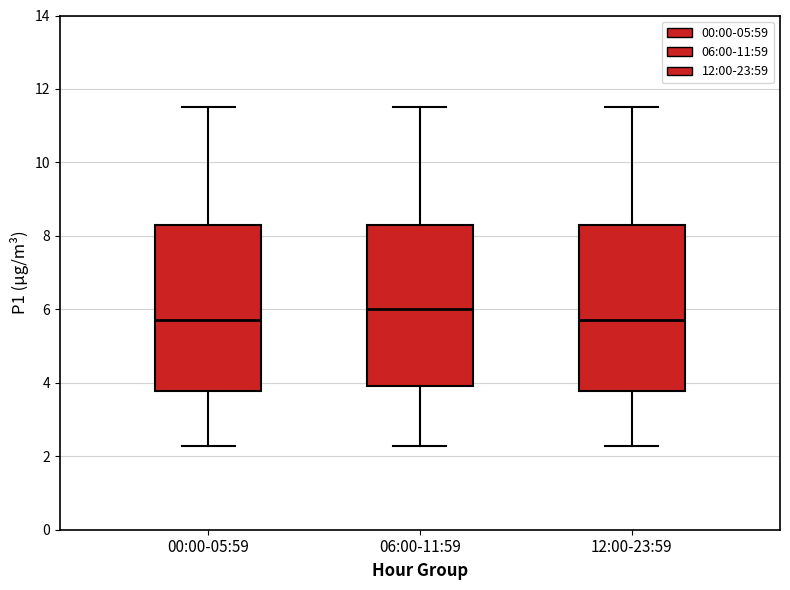

Reading left to right, read every box against the y-axis: the position of its median line, the range the box covers, and the ends of its whiskers. The values are not printed on the chart, so give them approximately, as read against the axis.

00:00-05:59: median 5.8, box 3.8 to 8.2, whiskers 2.2 to 11.6
06:00-11:59: median 6.0, box 4.0 to 8.2, whiskers 2.2 to 11.6
12:00-23:59: median 5.8, box 3.8 to 8.2, whiskers 2.2 to 11.6